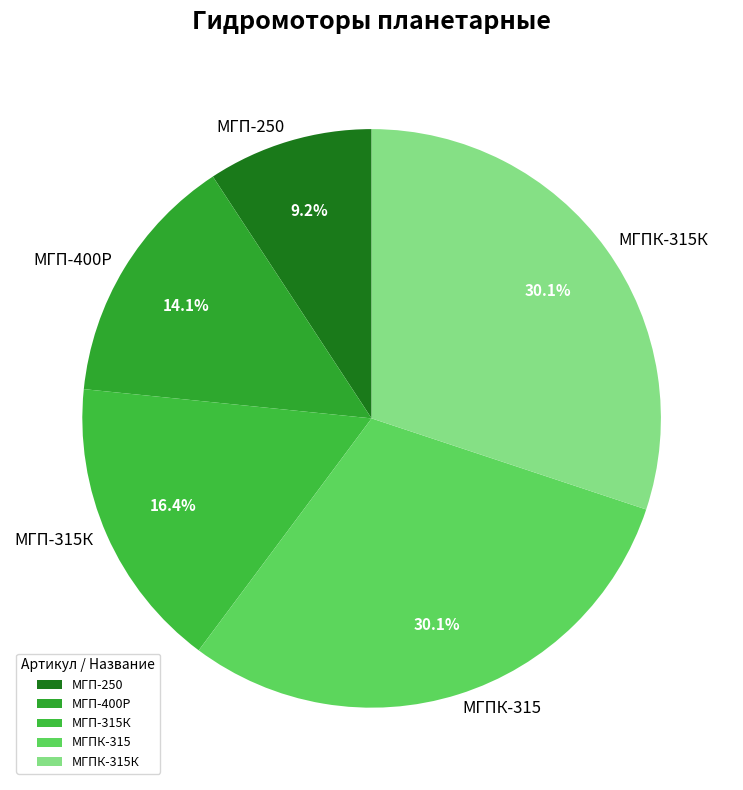

To the nearest percent, what percentage of the pie is МГПК-315К?

30%